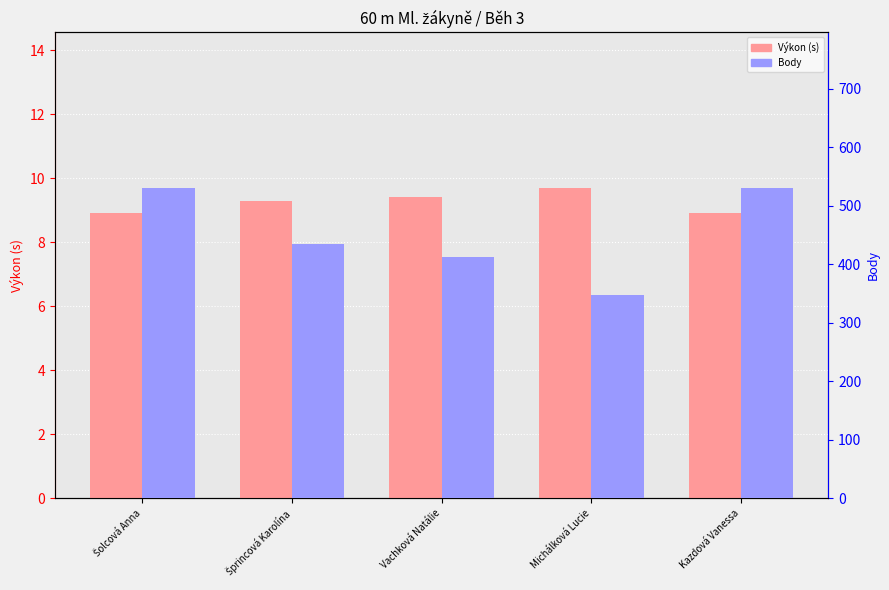

How many Výkon (s) values are between 8 and 9?

2